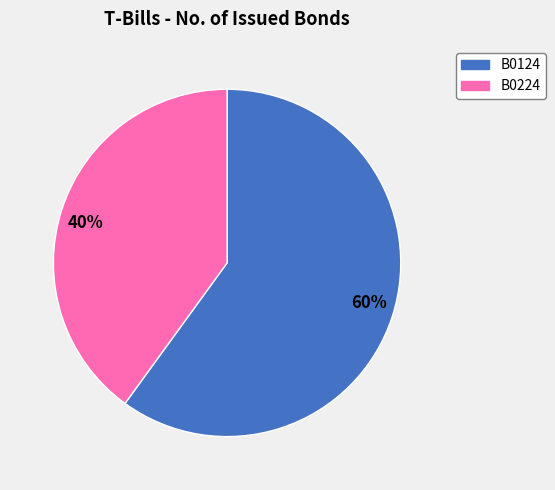

Approximately how many times larger is the value at 40% compared to 60%?

0.7